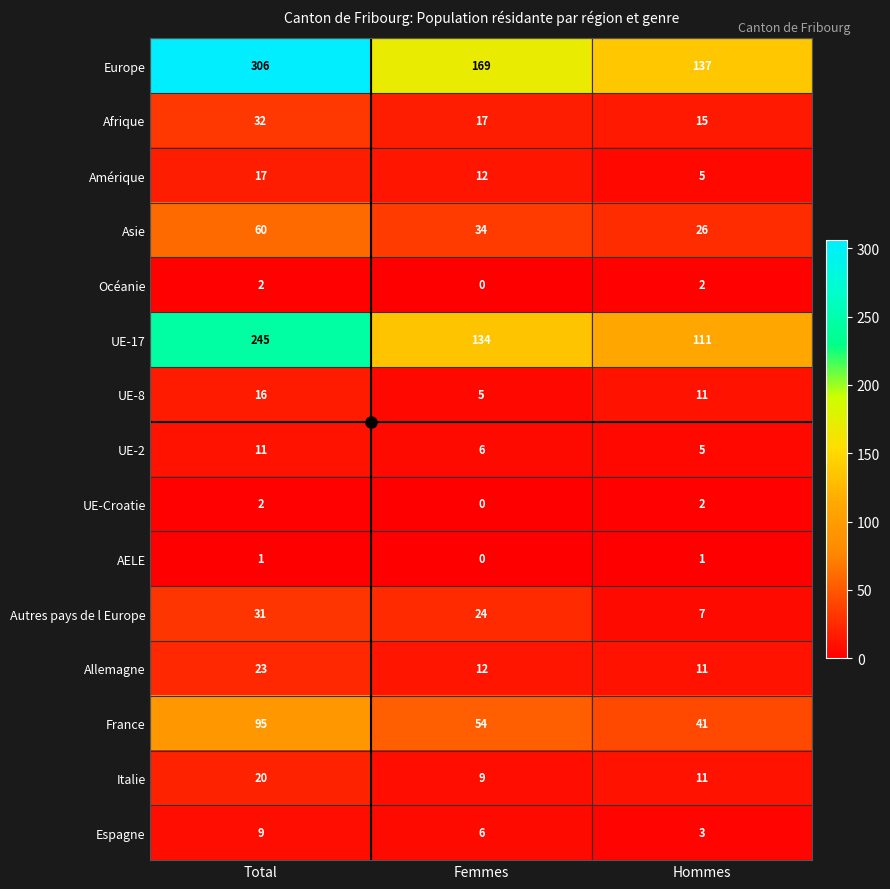

Rank the categories by Amérique value from highest to lowest.

Total, Femmes, Hommes